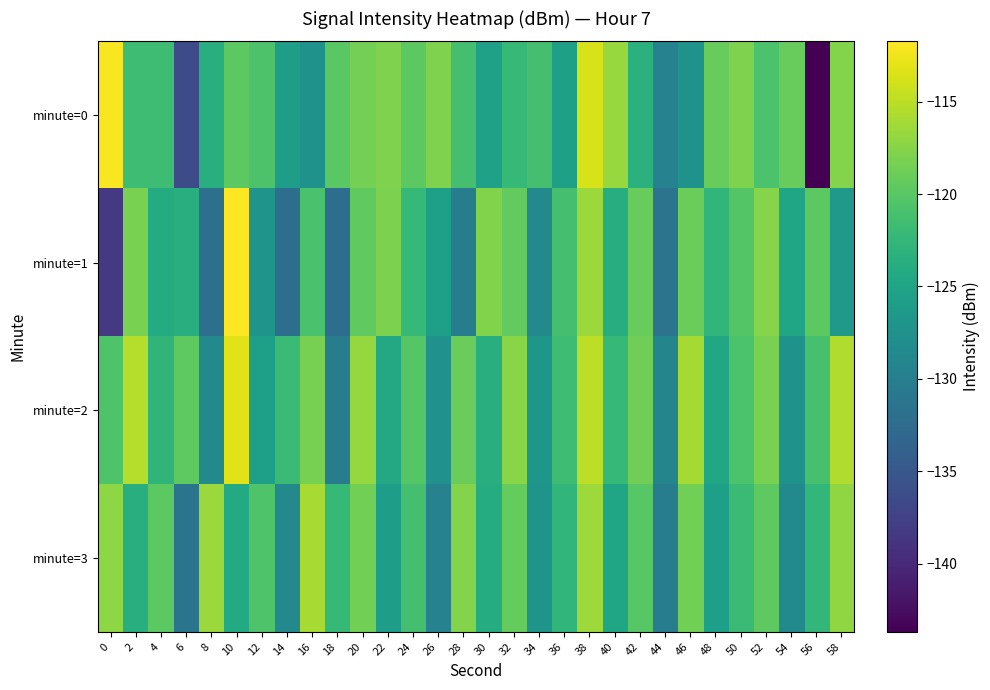

What is the spread (max minus min) of values at 40?

8.1